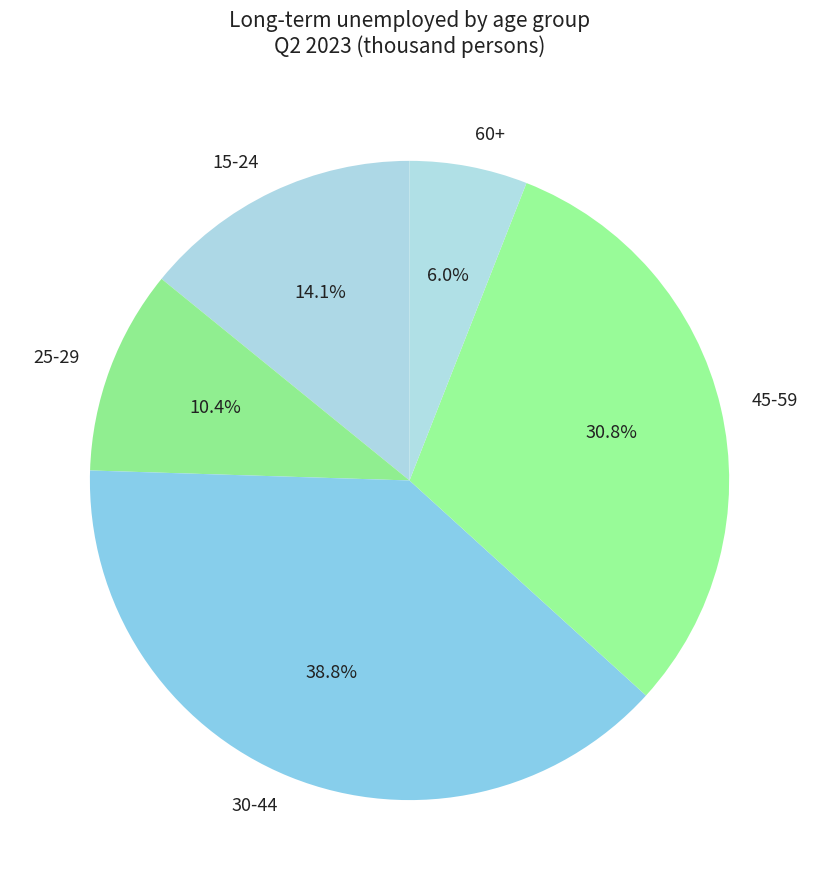

To the nearest percent, what is the difference between the largest and smallest slice percentages?

33%